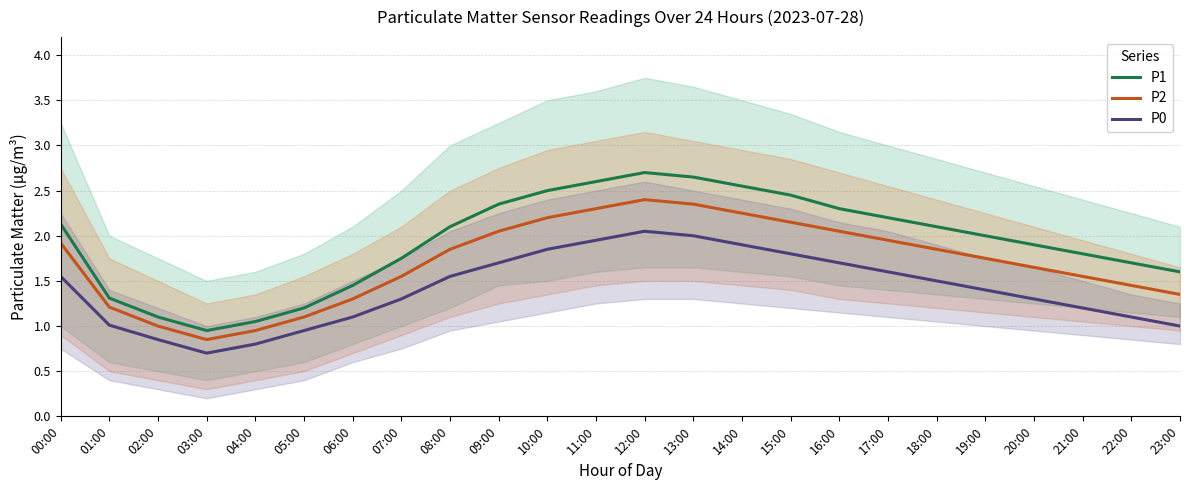

Which series has the largest range (max minus min)?

P1